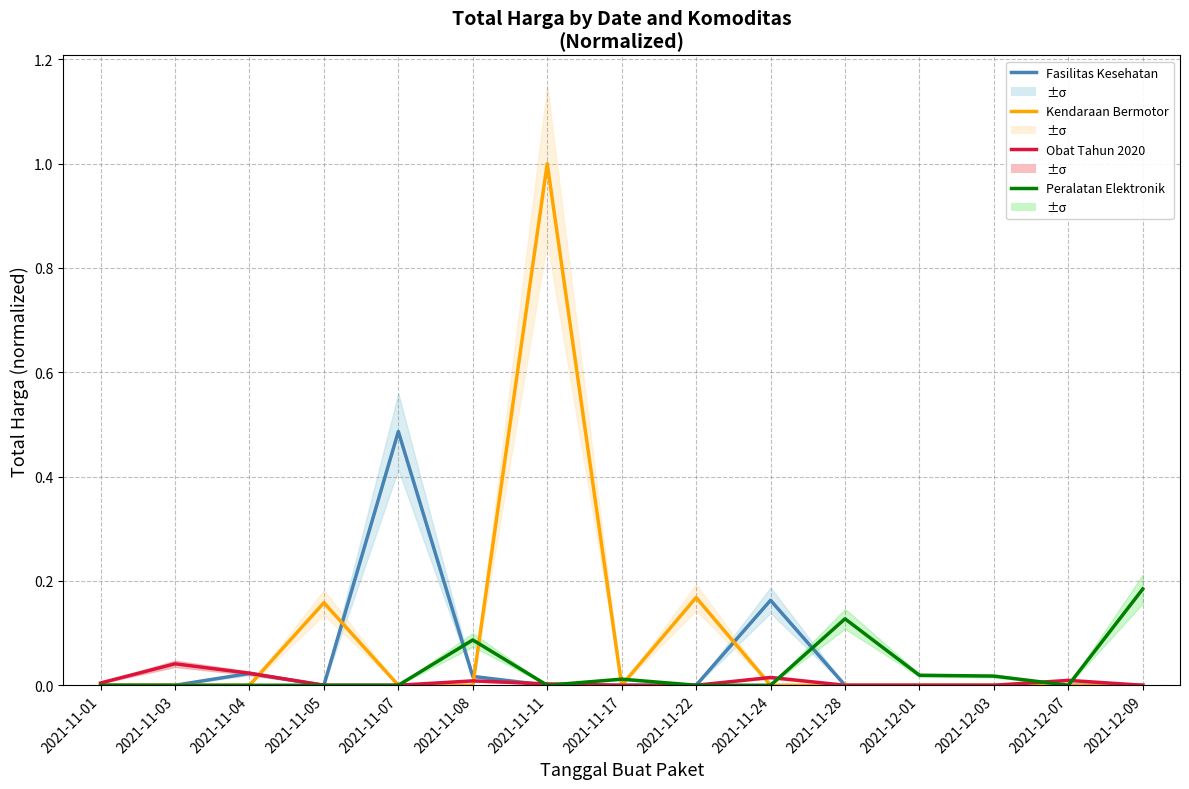

What is the label of the 15th point from the left?

2021-12-09